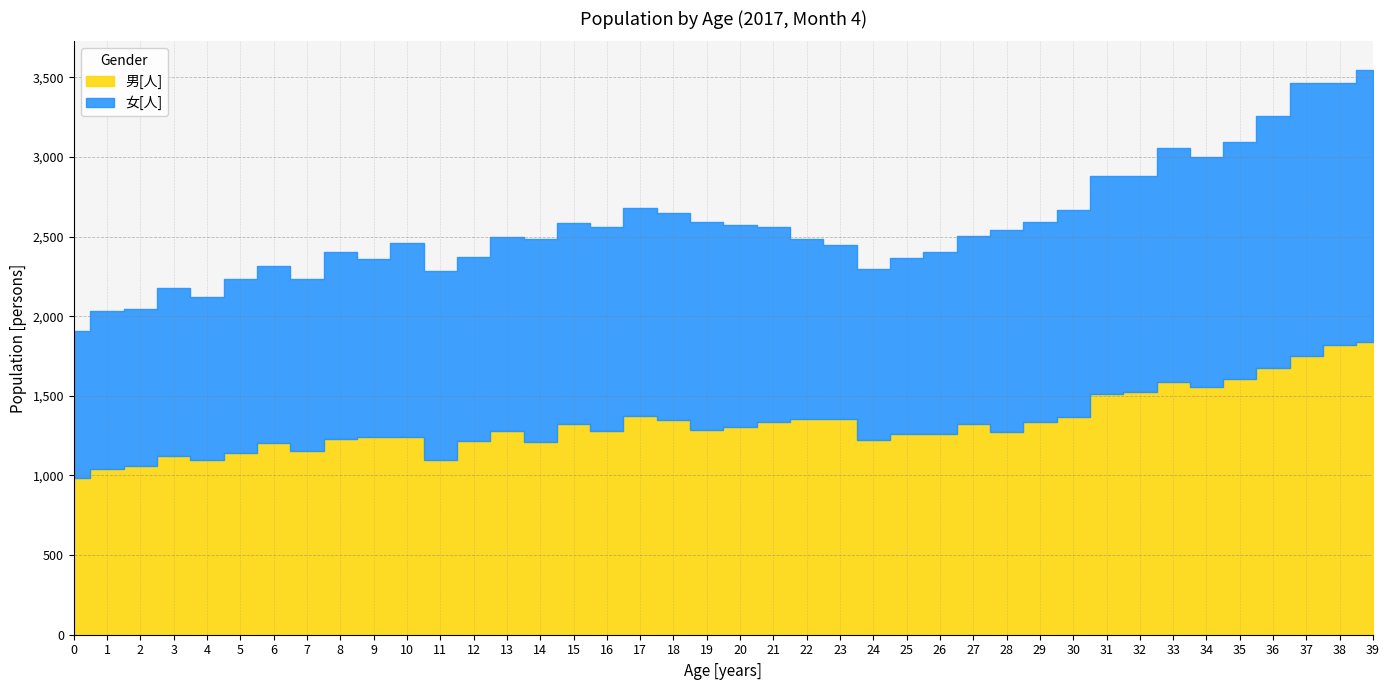

The value of 女[人] at 35 is 514. True or false?

False